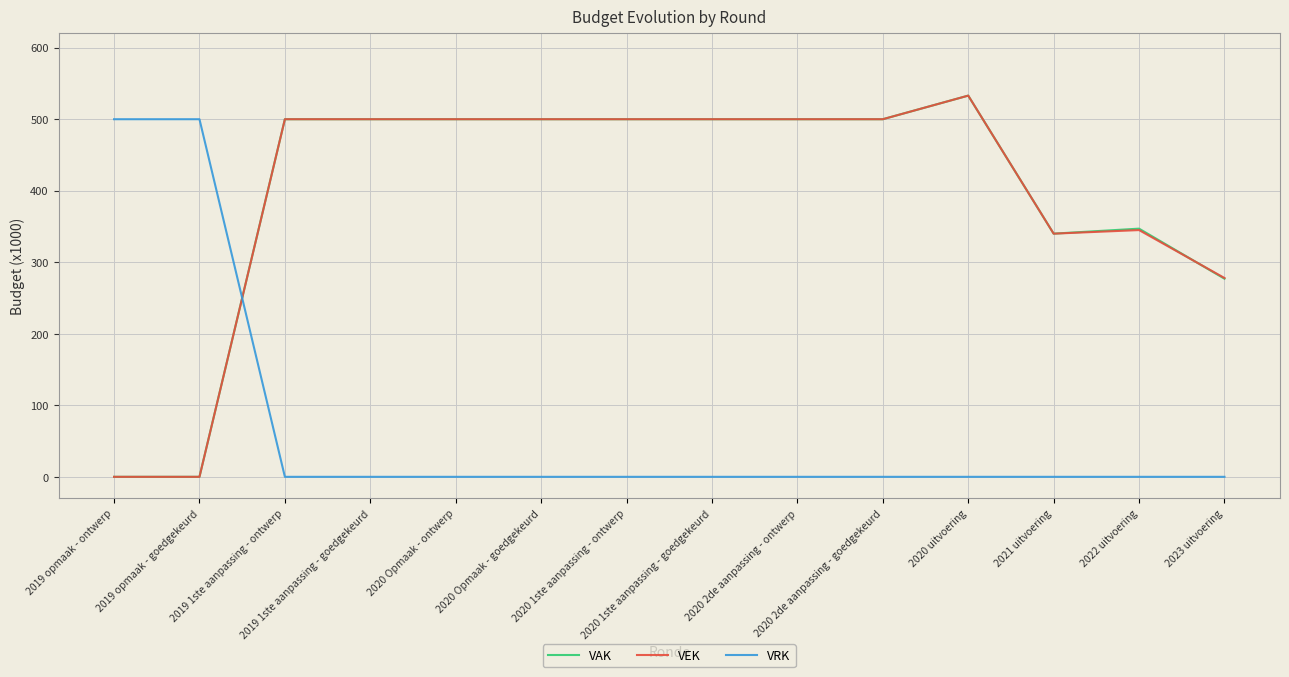

Reading left to right, what are all the values shown in this chart?

VAK: 0	0	500	500	500	500	500	500	500	500	533	340	347	277
VEK: 0	0	500	500	500	500	500	500	500	500	533	340	345	278
VRK: 500	500	0	0	0	0	0	0	0	0	0	0	0	0